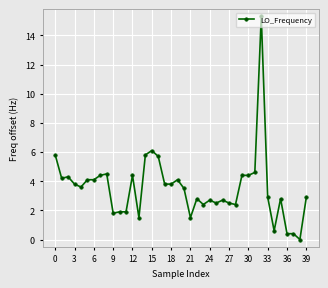

What is the average value?

3.5